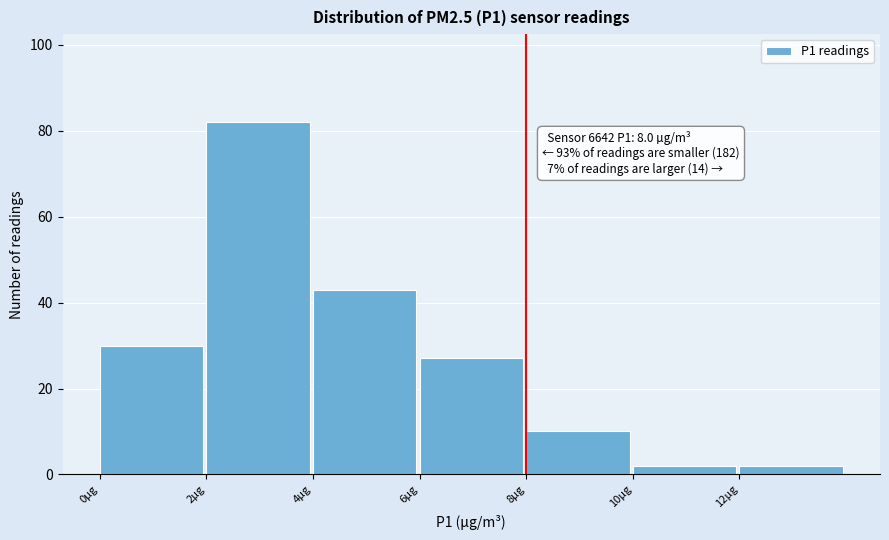

Over which range of the x-axis is the bar tallest?

2 to 4